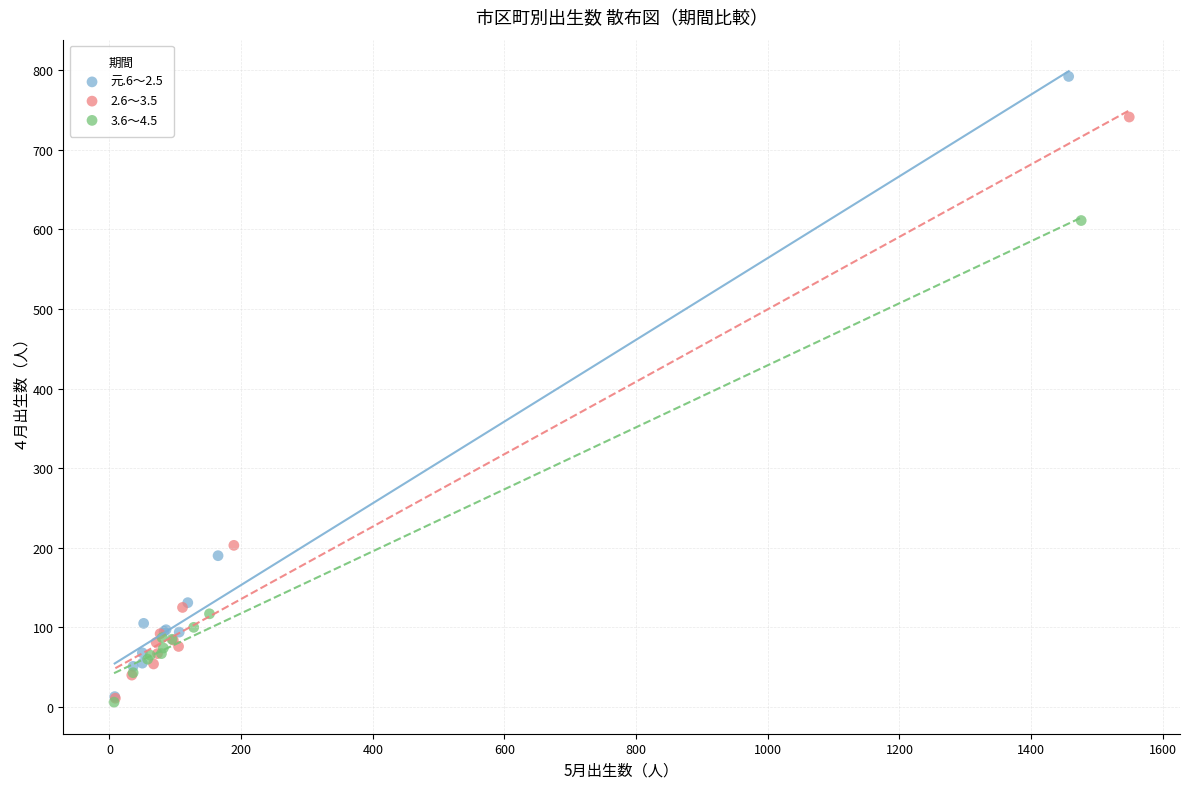

Which series has the widest spread of Y values?

元.6～2.5